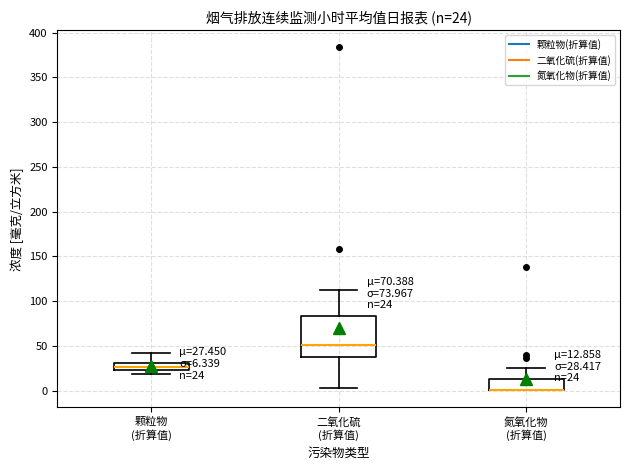

Comparing the boxes themselves (not the whiskers), which one is the tallest?

二氧化硫 (折算值)